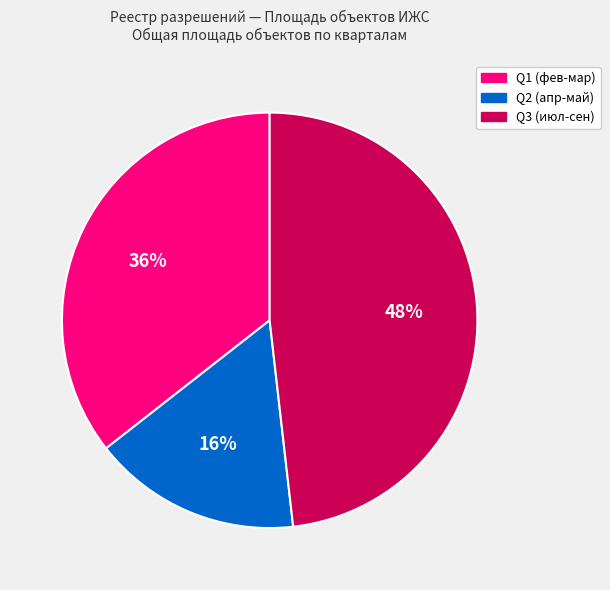

To the nearest percent, what percentage of the pie is Q2 (апр-май)?

16%